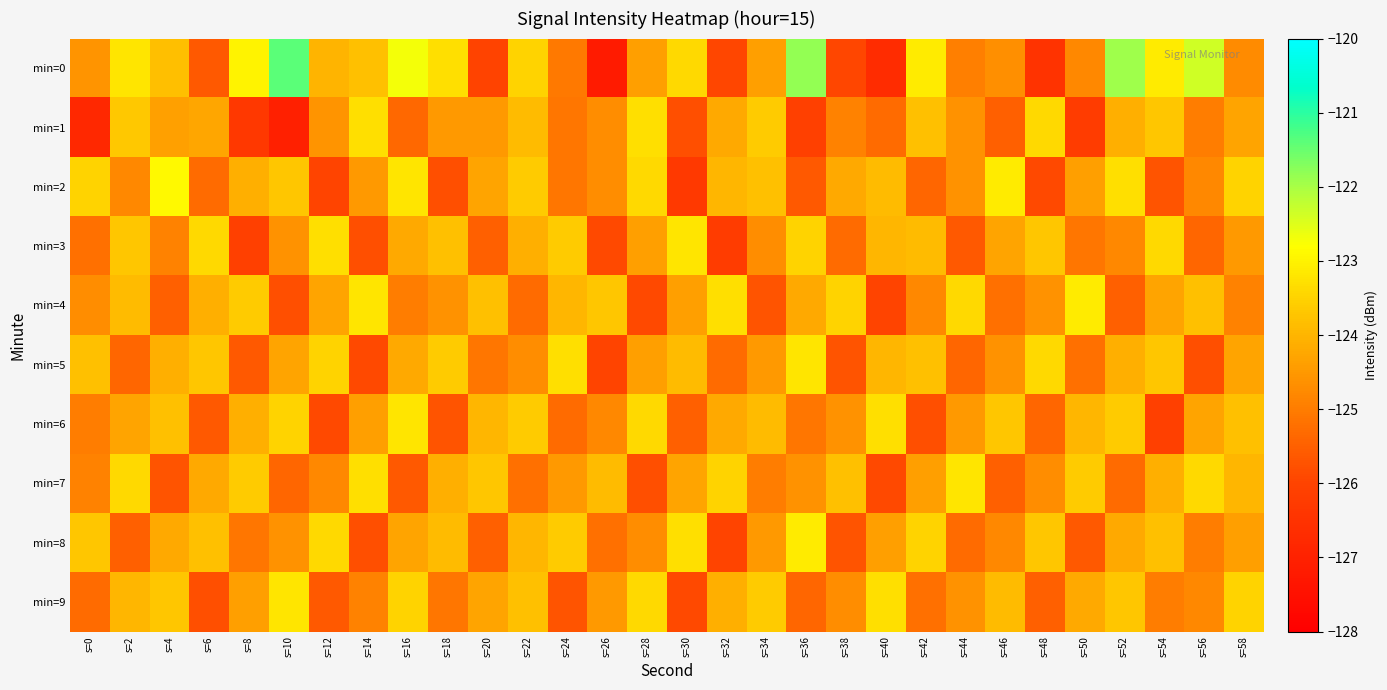

Which series has the widest spread of values?

min=0